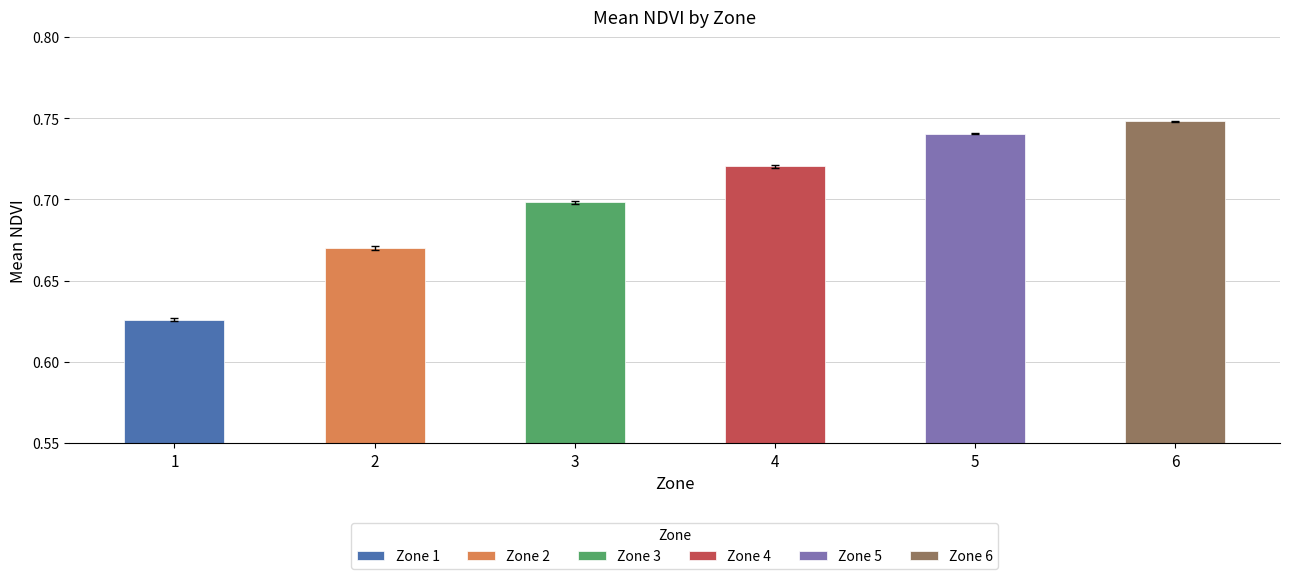

How many values are between 0 and 1?

6